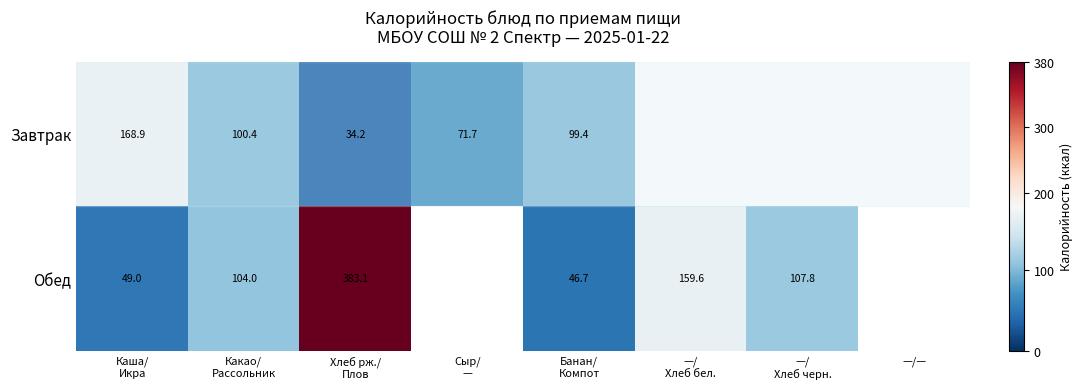

How many categories are shown in the chart?

8